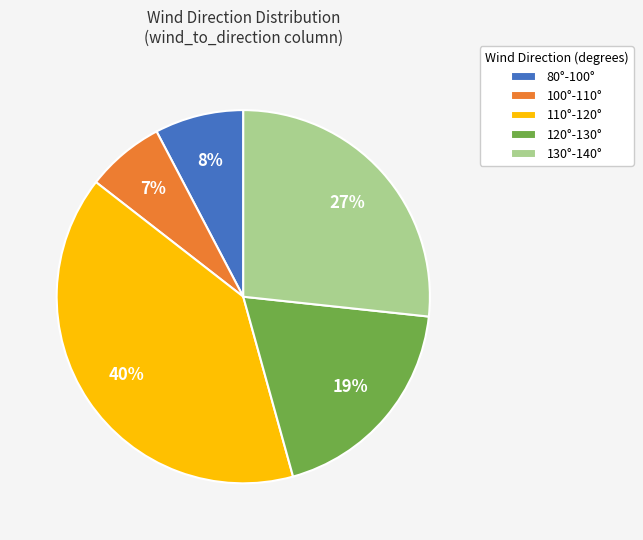

Does any single category account for the majority?

No